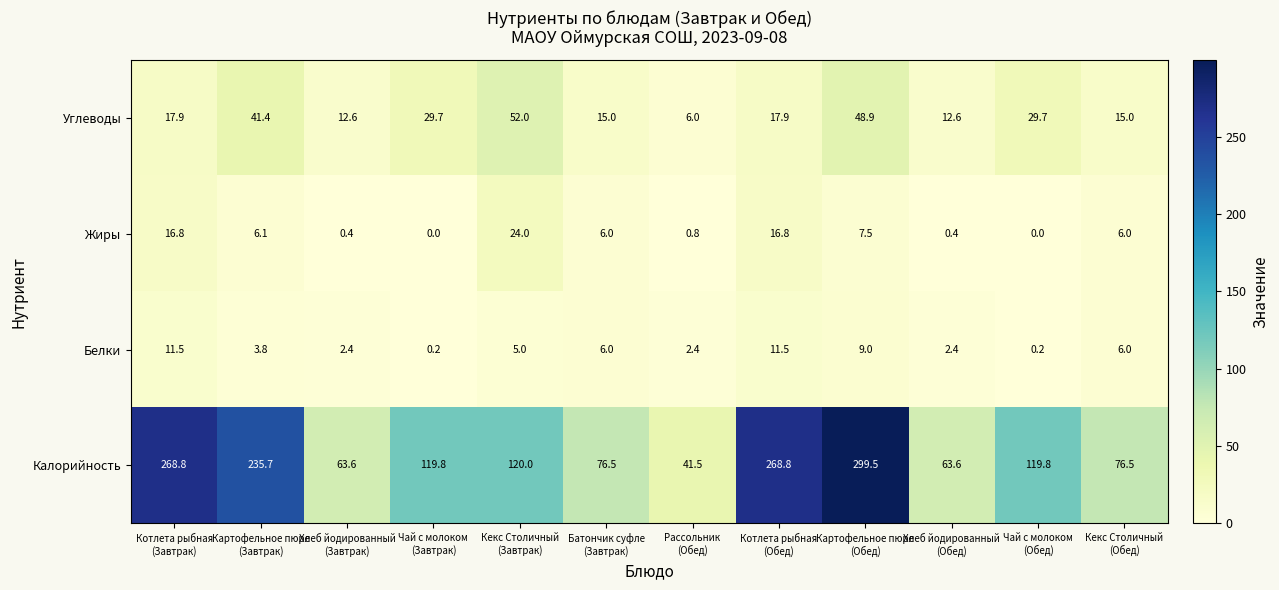

Which series has the largest total across all categories?

Калорийность